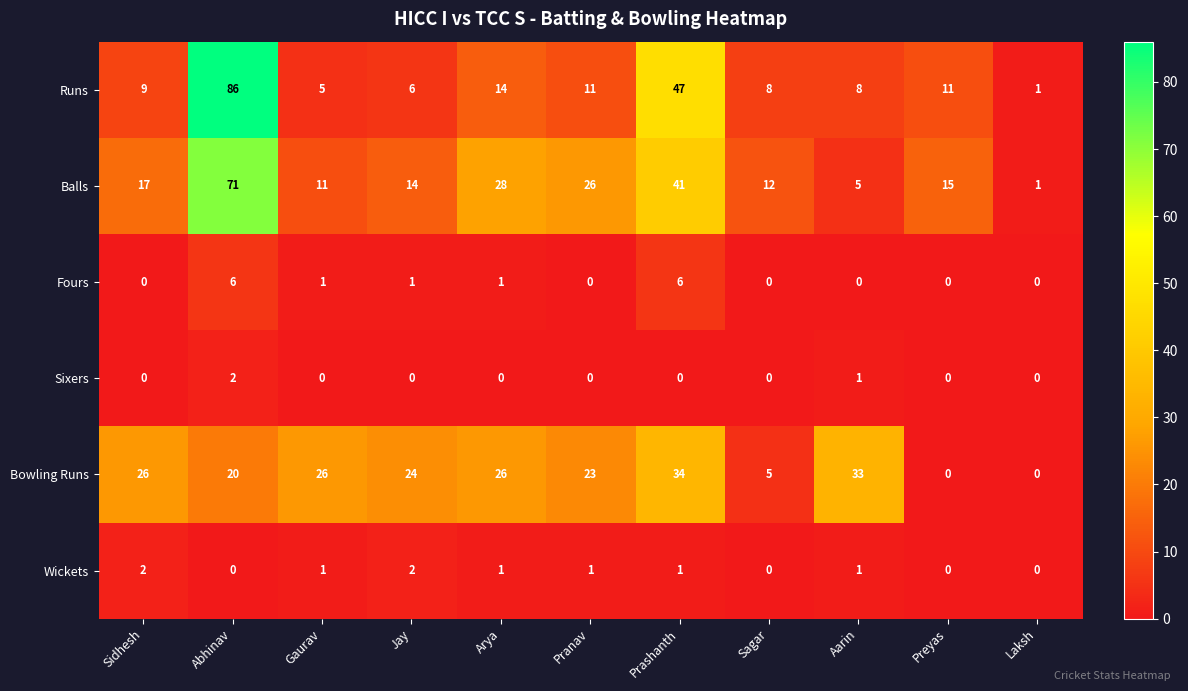

What is the greatest value displayed?

86